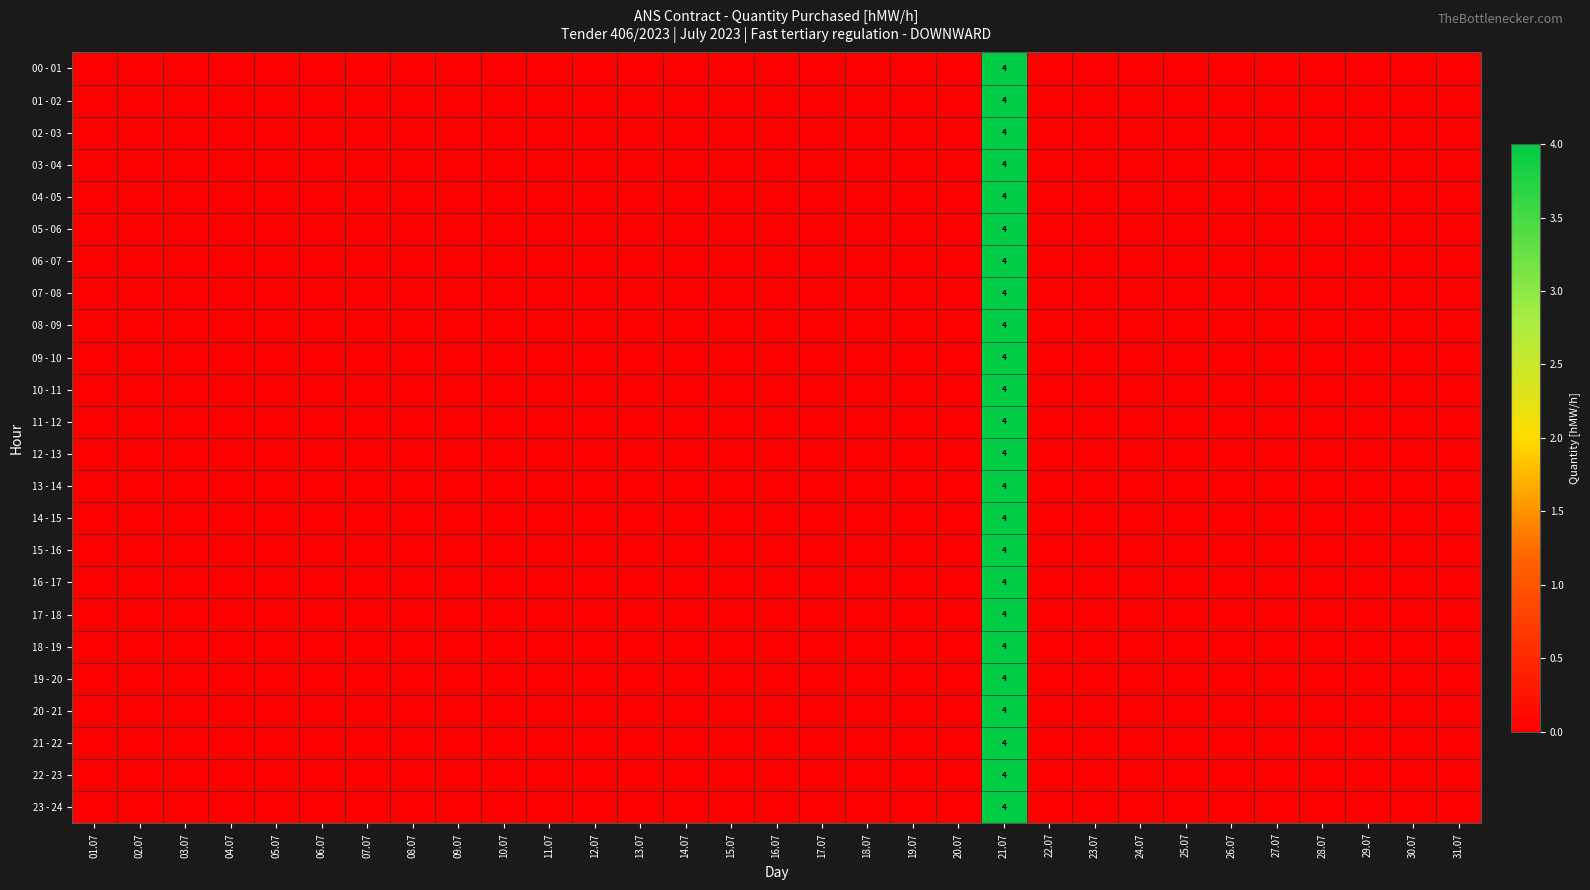

Which series has the widest spread of values?

00 - 01